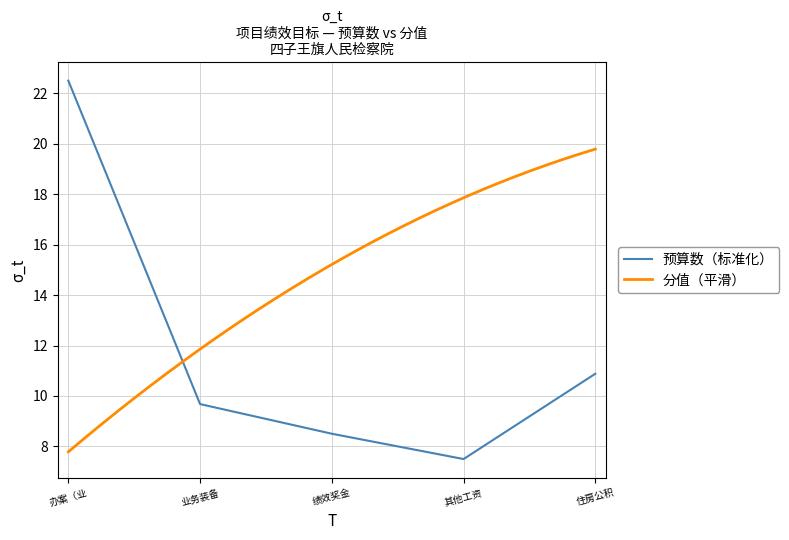

List the labels in order of 预算数（标准化） value, largest first.

办案（业, 住房公积, 业务装备, 绩效奖金, 其他工资